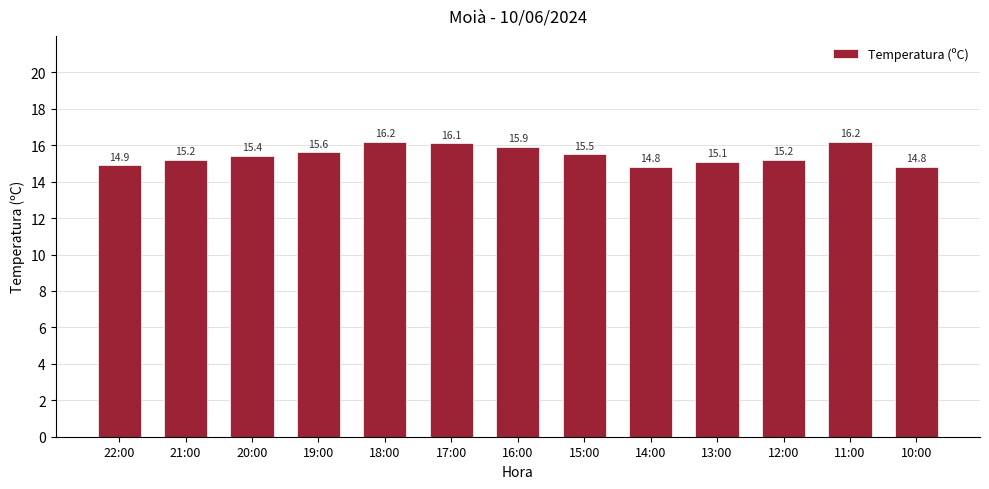

Between 11:00 and 10:00, which is larger?

11:00